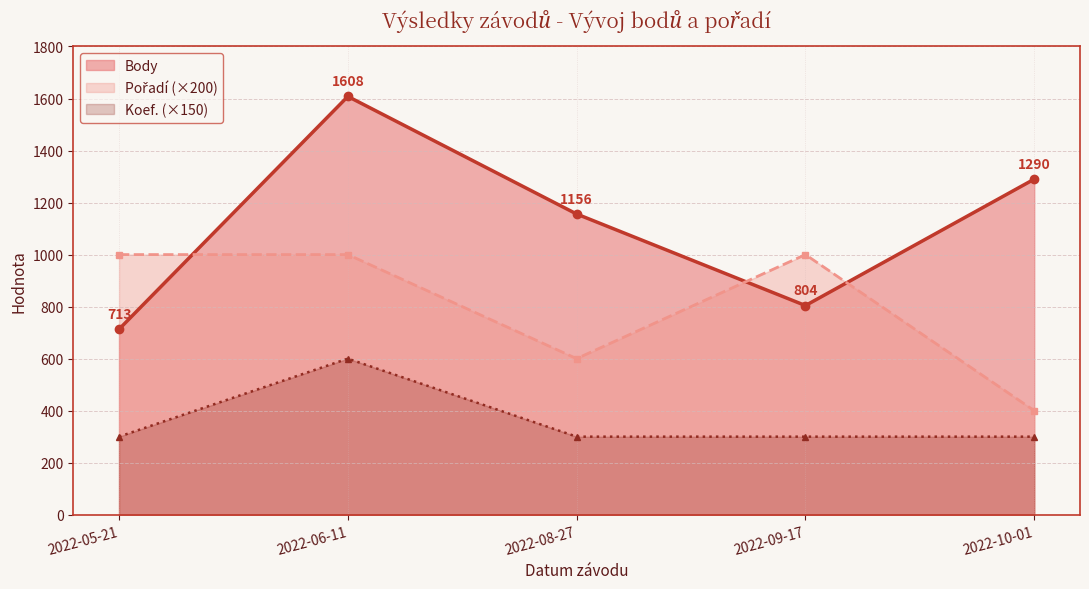

The Pořadí series shows 1000 at 2022-09-17. True or false?

True